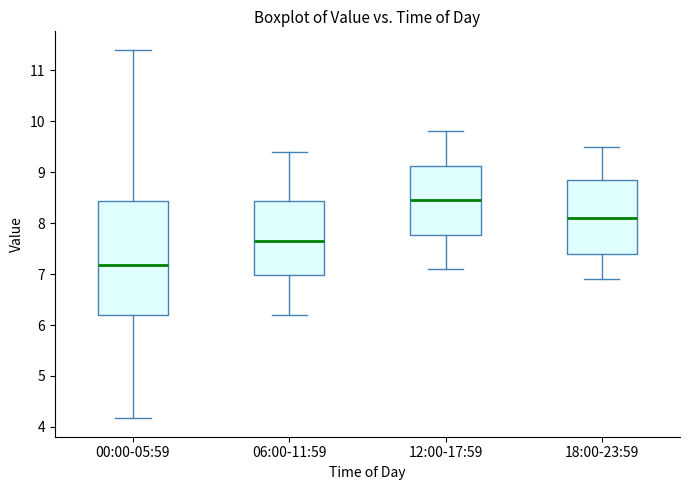

Where is the upper edge of the box for 06:00-11:59 on the y-axis? The values are not printed on the chart, so give them approximately, as read against the axis.

8.4